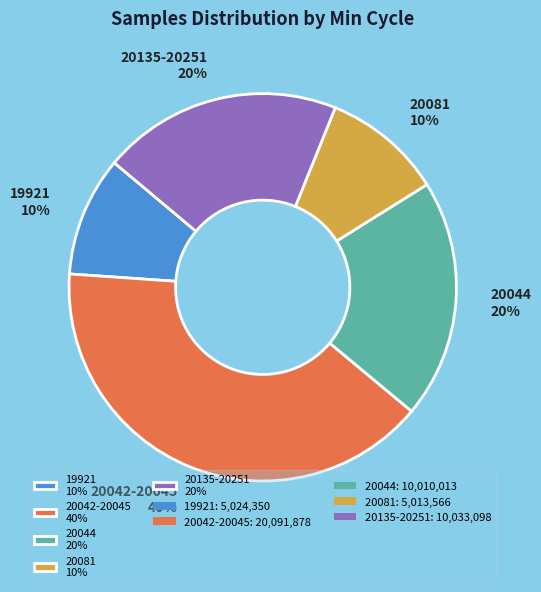

To the nearest percent, what percentage of the pie is 19921 10%?

10%